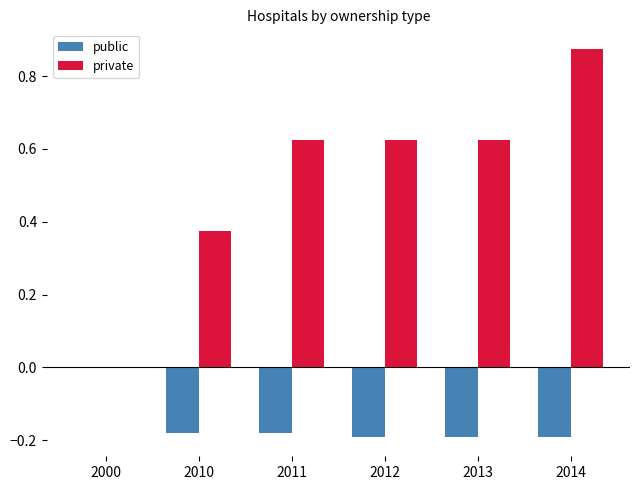

Between 2000 and 2014, which series saw the biggest shift?

private